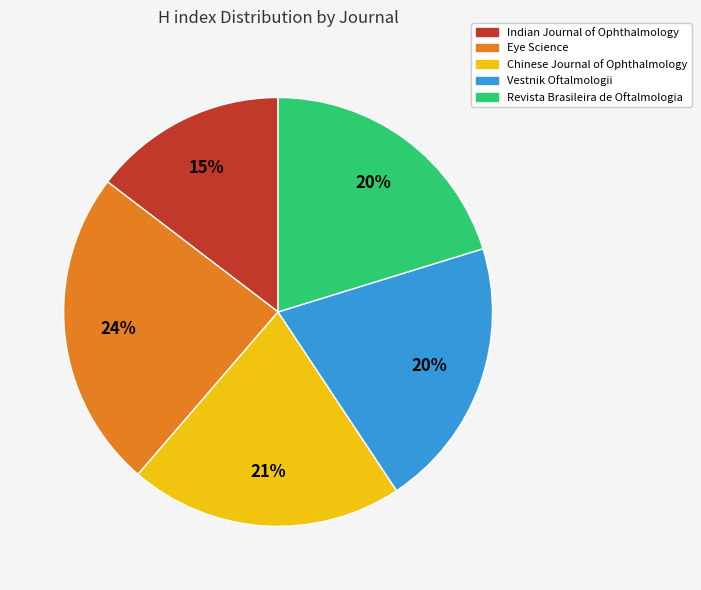

To the nearest percent, what portion does Chinese Journal of Ophthalmology represent?

21%